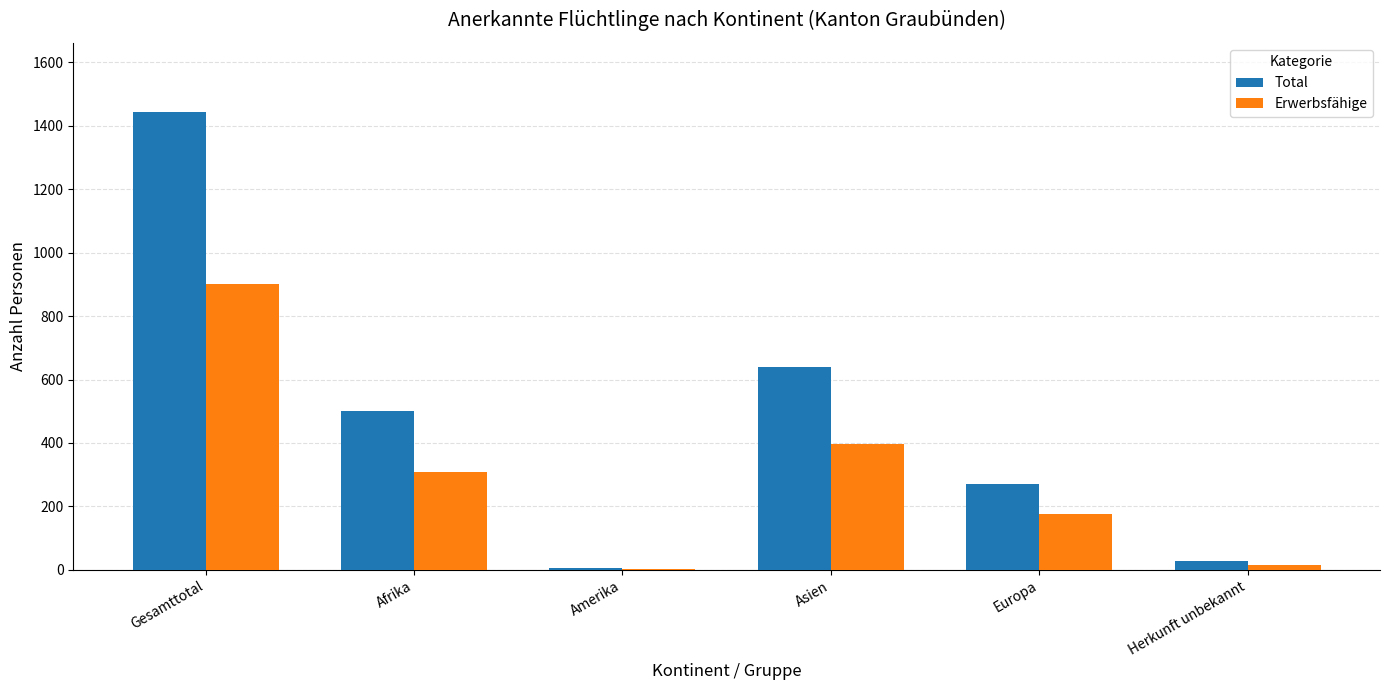

Is the value of Erwerbsfähige at Asien greater than the value of Total at Europa?

Yes